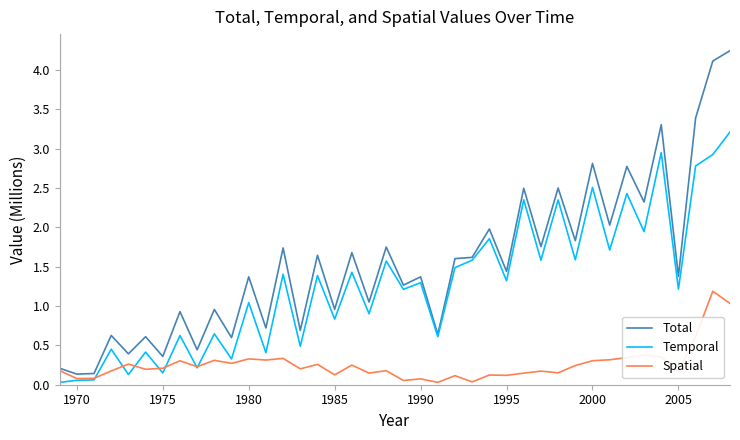

List the series in order of their overall mean, highest first.

Total, Temporal, Spatial